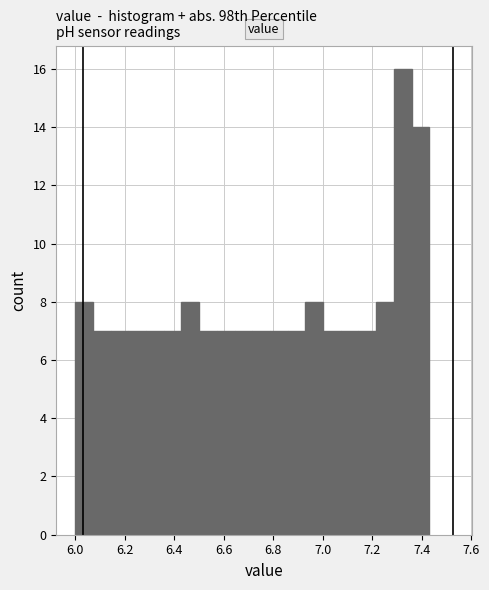

Read against the x-axis, roughly where is the centre of the tallest bar?

7.32